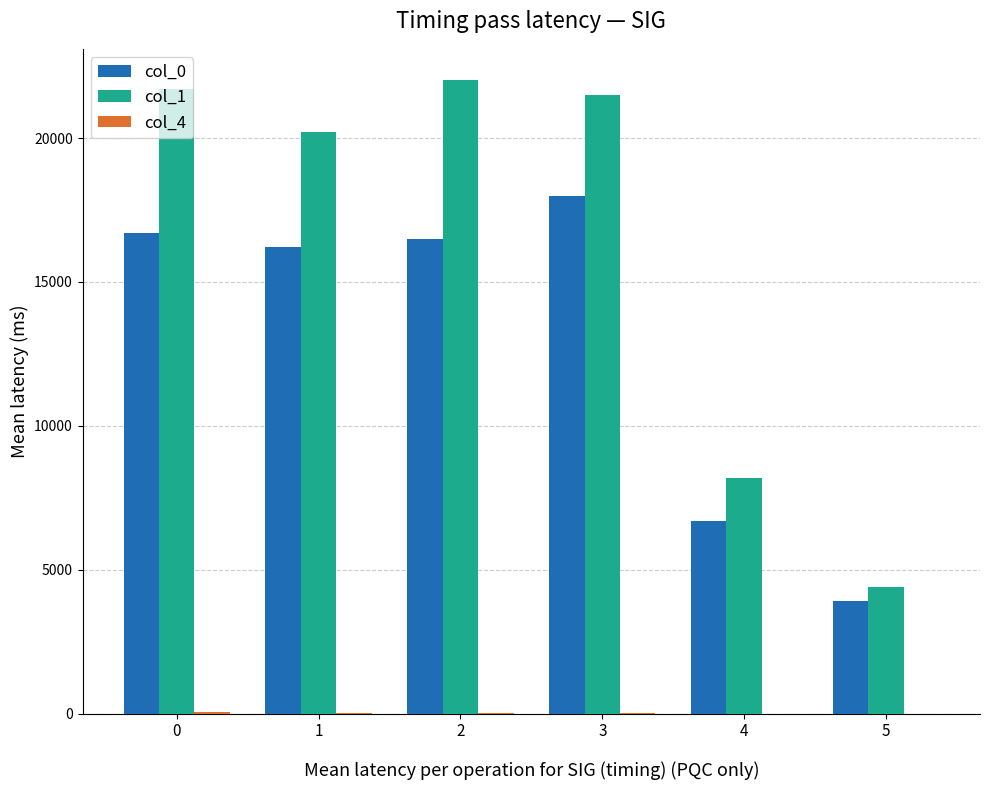

What is the maximum value shown in the chart?

22000